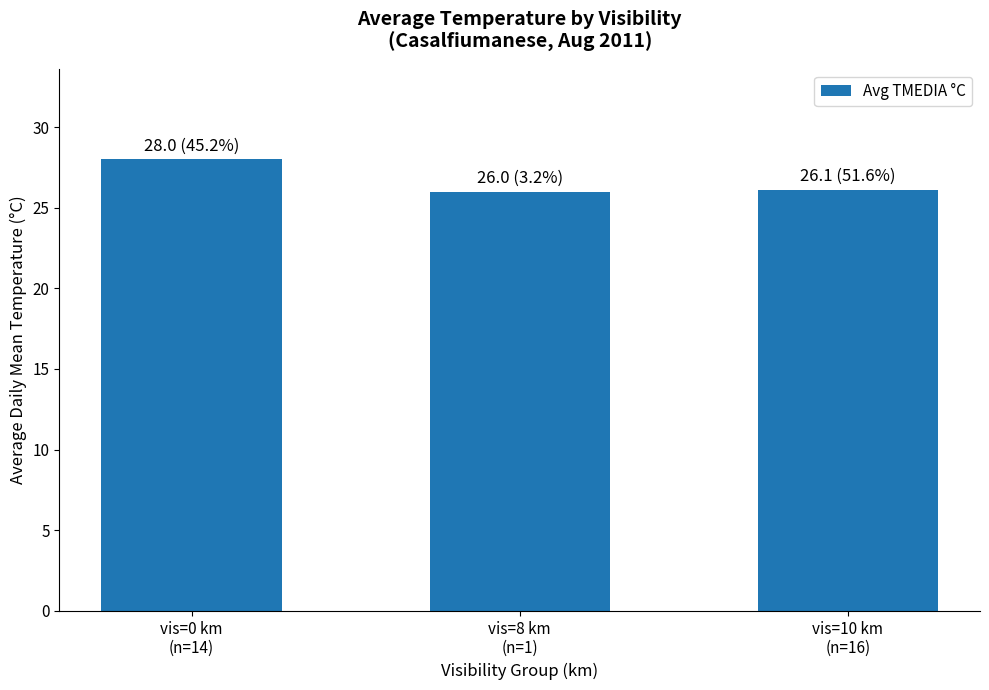

What is the average value?

26.7